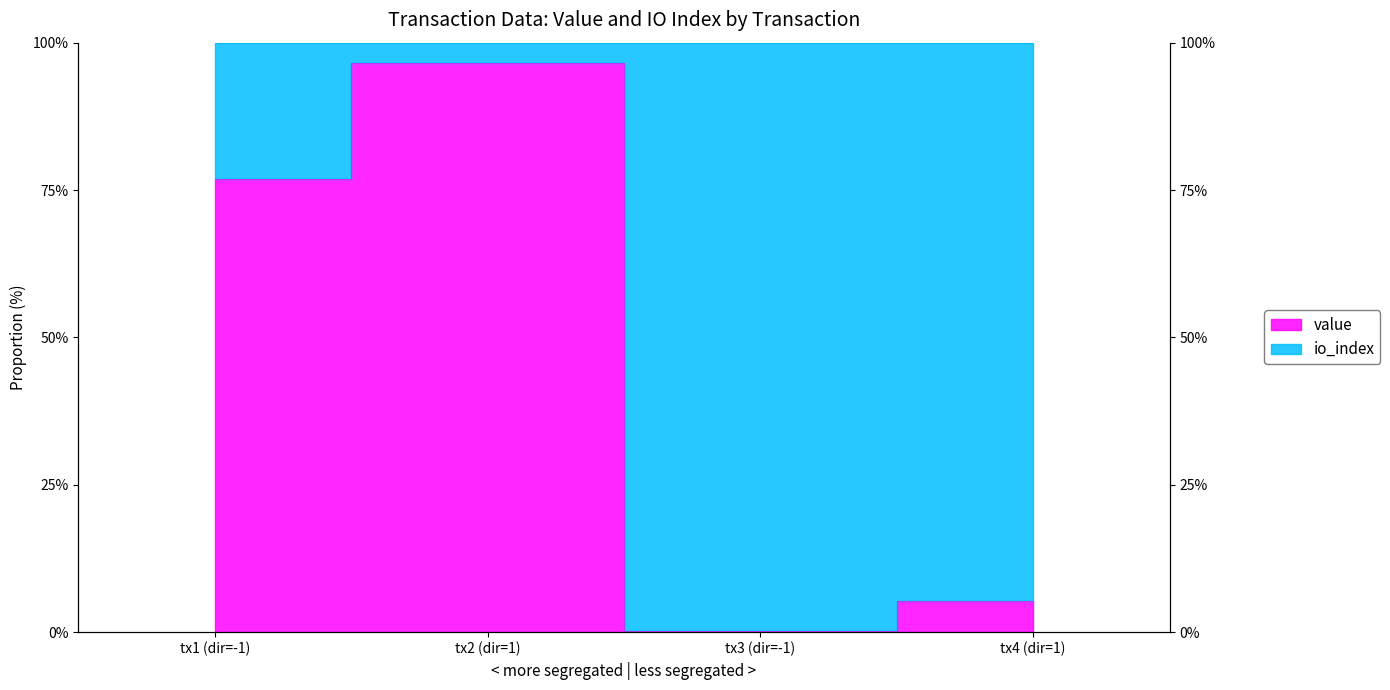

Reading left to right, what are all the values shown in this chart?

0.8	1.0	0.0	0.1